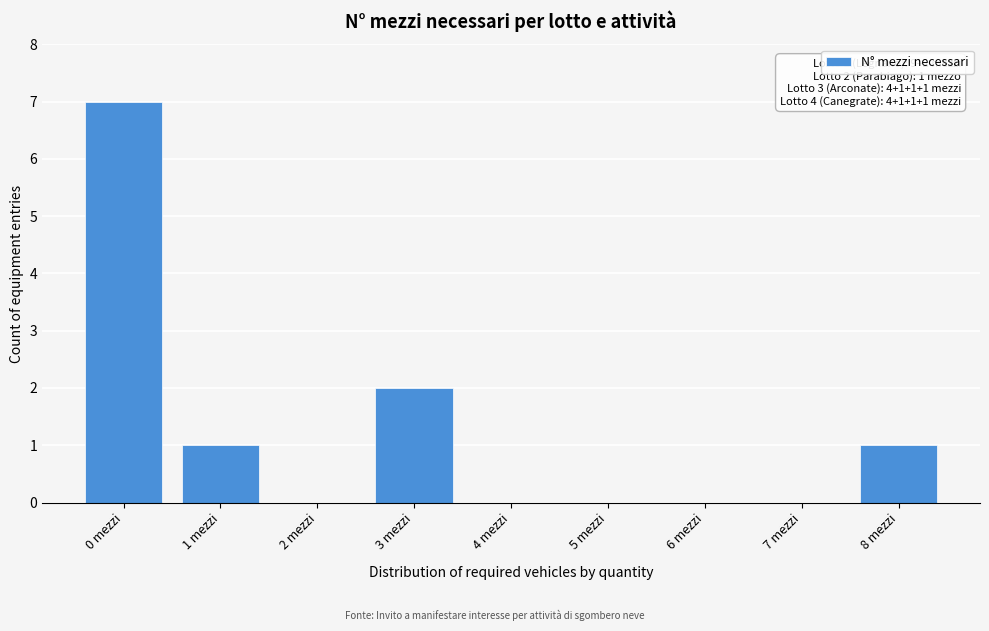

Reading right to left, list all the values displayed in this chart.

8 mezzi=1	7 mezzi=0	6 mezzi=0	5 mezzi=0	4 mezzi=0	3 mezzi=2	2 mezzi=0	1 mezzi=1	0 mezzi=7